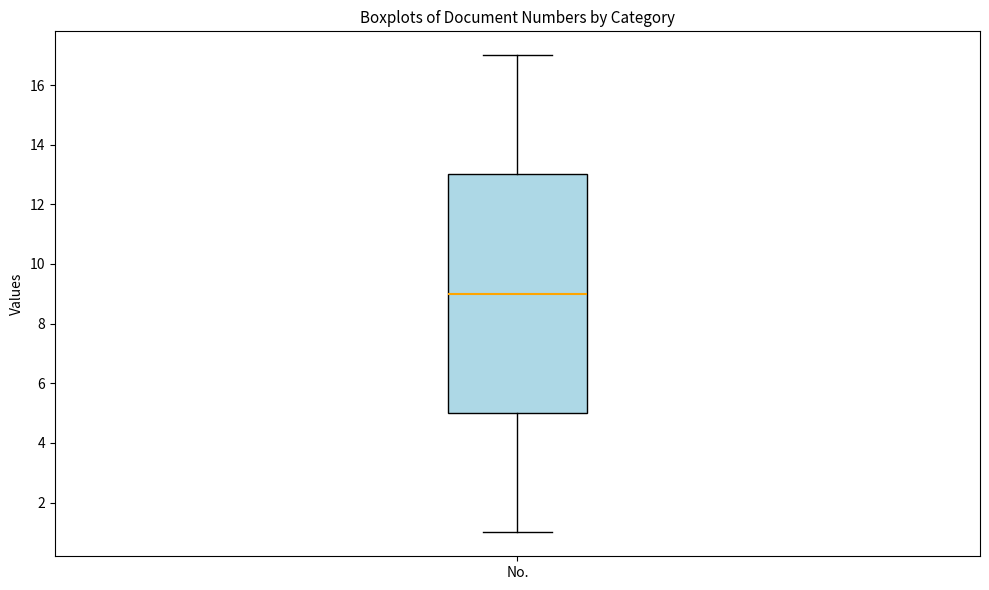

Read this box plot against the y-axis: the position of the median line, the range covered by the box, and the ends of both whiskers. The values are not printed on the chart, so give them approximately, as read against the axis.

median 9, box 5 to 13, whiskers 1 to 17